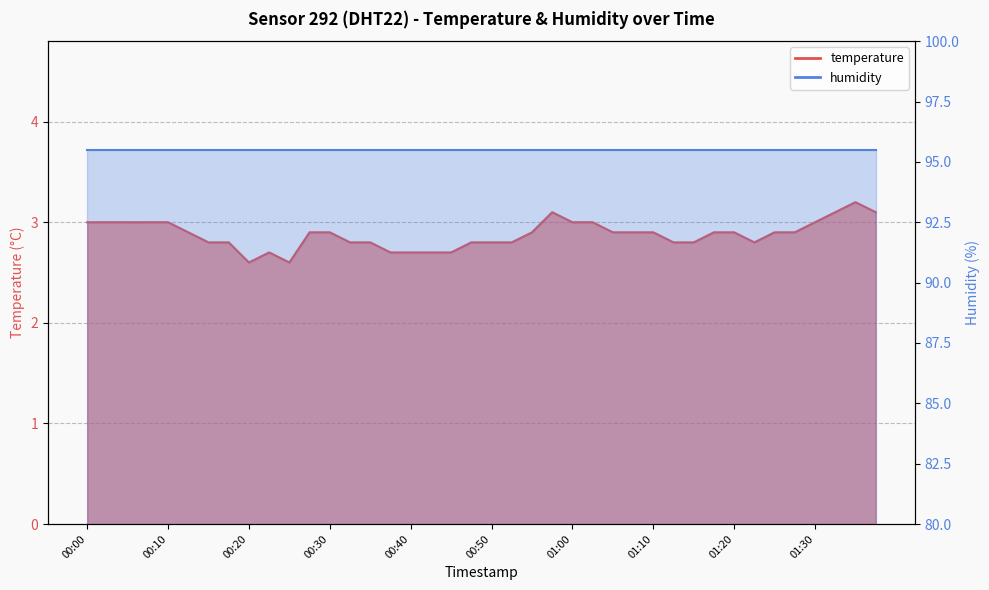

Reading left to right, what are all the values shown in this chart?

3.0	3.0	3.0	3.0	3.0	2.9	2.8	2.8	2.6	2.7	2.6	2.9	2.9	2.8	2.8	2.7	2.7	2.7	2.7	2.8	2.8	2.8	2.9	3.1	3.0	3.0	2.9	2.9	2.9	2.8	2.8	2.9	2.9	2.8	2.9	2.9	3.0	3.1	3.2	3.1